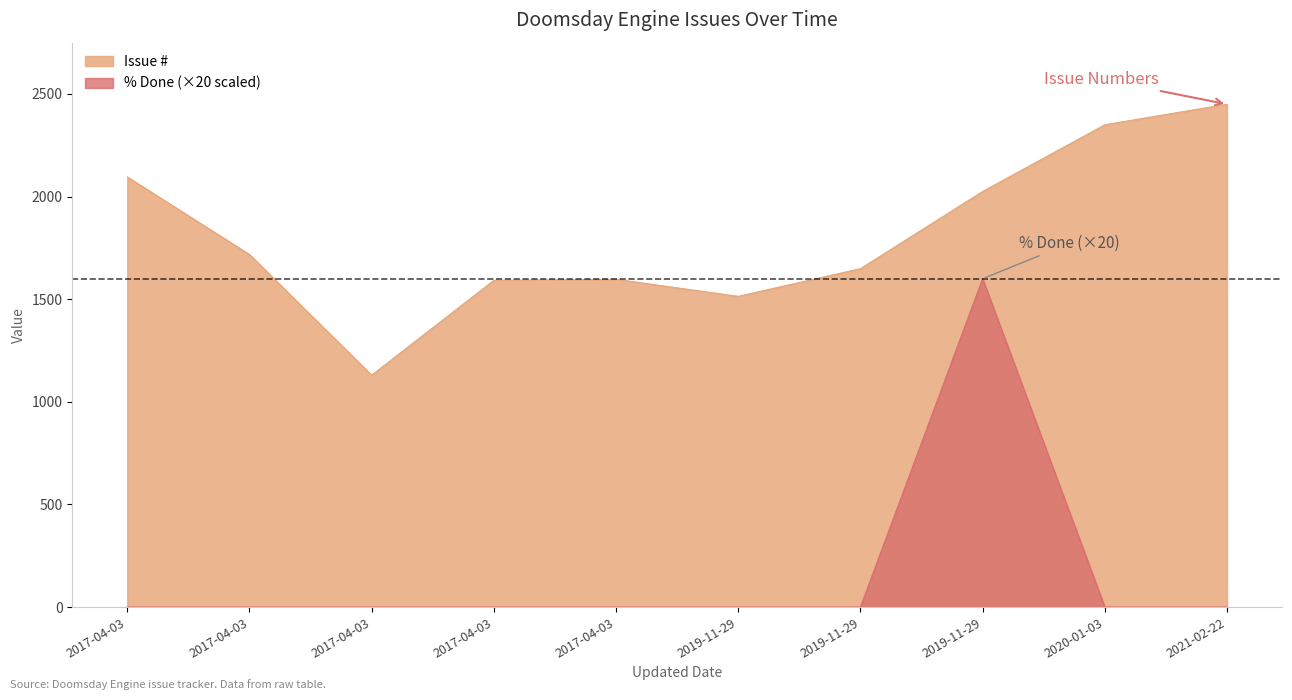

What are all the series names shown in the legend?

Issue #, % Done (×20 scaled)